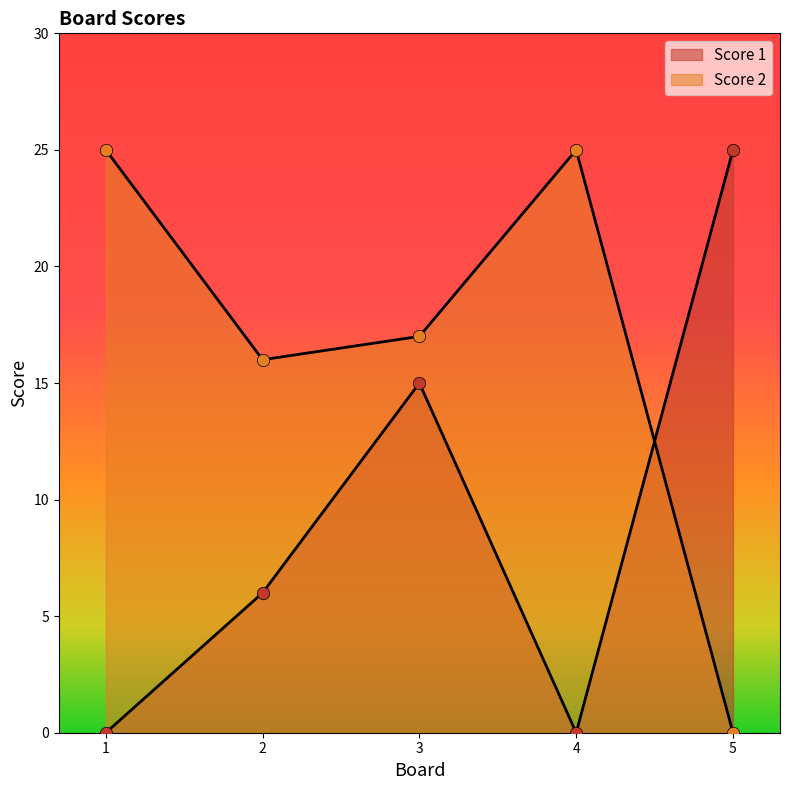

Which series reaches the minimum Y coordinate?

Score 1